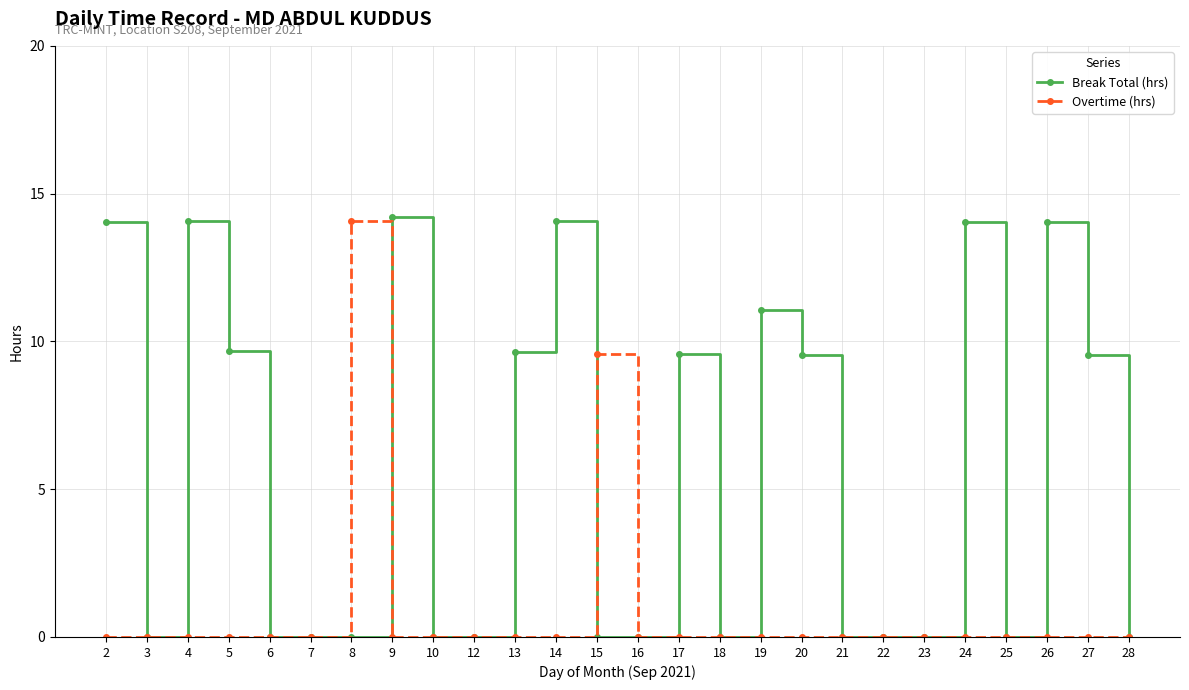

What is the average value of the Overtime (hrs) series?

0.9